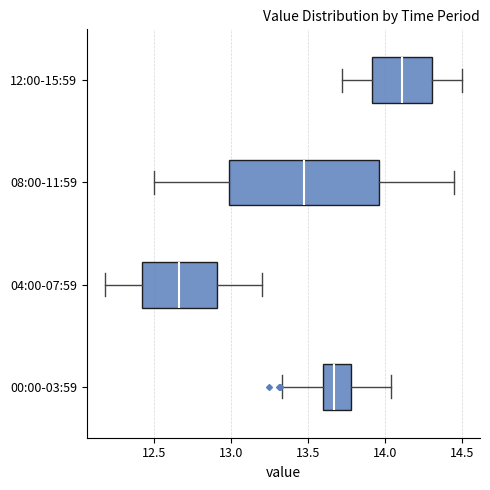

Reading bottom to top, transcribe this box plot: for each box, give where its median line is, the range the box spans, and where its two whiskers end, as read against the x-axis. The values are not printed on the chart, so give them approximately, as read against the axis.

00:00-03:59: median 13.65, box 13.60 to 13.80, whiskers 13.35 to 14.05
04:00-07:59: median 12.65, box 12.40 to 12.90, whiskers 12.20 to 13.20
08:00-11:59: median 13.50, box 13.00 to 13.95, whiskers 12.50 to 14.45
12:00-15:59: median 14.10, box 13.90 to 14.30, whiskers 13.70 to 14.50